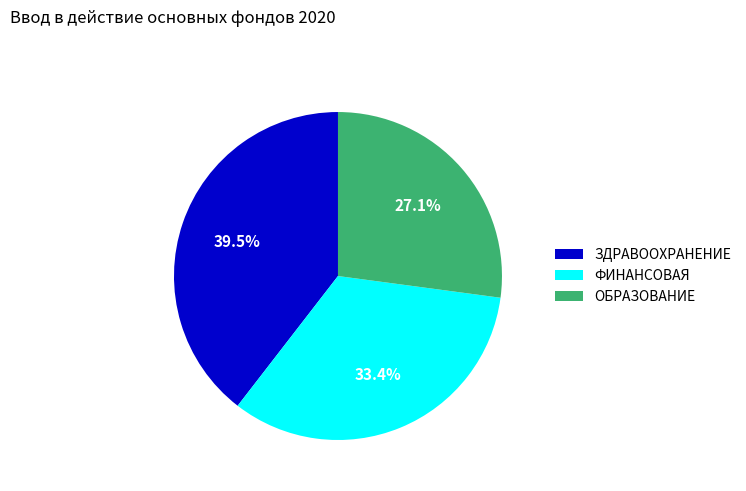

Rank the categories by value from lowest to highest.

ОБРАЗОВАНИЕ, ФИНАНСОВАЯ, ЗДРАВООХРАНЕНИЕ